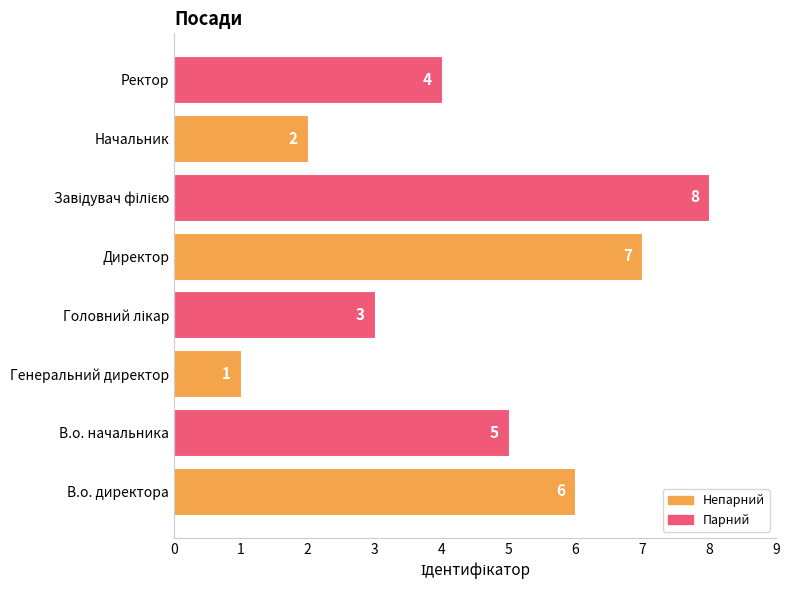

Count the values in the range 3 to 7.

5